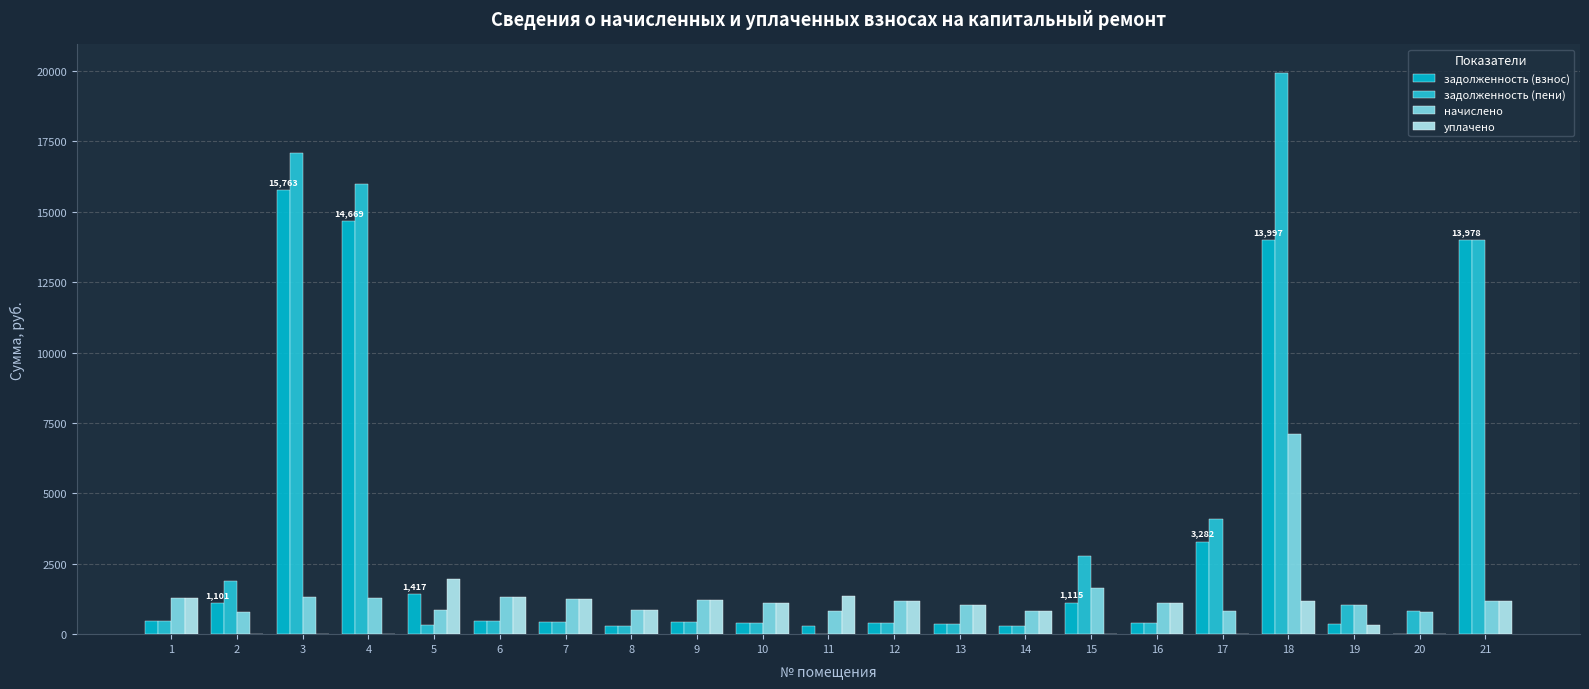

Reading right to left, transcribe all the data shown in this chart.

задолженность (взнос): 13977.6	17.4	353.0	13996.8	3282.5	389.4	1115.4	282.8	353.4	407.7	283.8	388.6	435.3	305.3	435.1	476.8	1417.1	14668.6	15763.2	1101.3	452.1
задолженность (пени): 13977.6	819.2	1033.9	19940.8	4100.6	389.4	2758.1	282.8	353.4	407.7	0.0	388.6	435.3	305.4	435.1	476.8	316.2	15969.5	17093.2	1893.5	452.1
начислено: 1179.4	801.9	1021.3	7114.7	818.1	1124.3	1642.7	818.1	1022.2	1179.4	818.1	1124.3	1221.5	844.0	1258.7	1330.0	844.0	1300.9	1330.0	792.2	1300.9
уплачено: 1179.4	0.0	340.4	1170.7	0.0	1124.3	0.0	818.1	1022.2	1179.4	1369.7	1124.3	1221.5	844.0	1258.7	1330.0	1944.9	0.0	0.0	0.0	1300.9